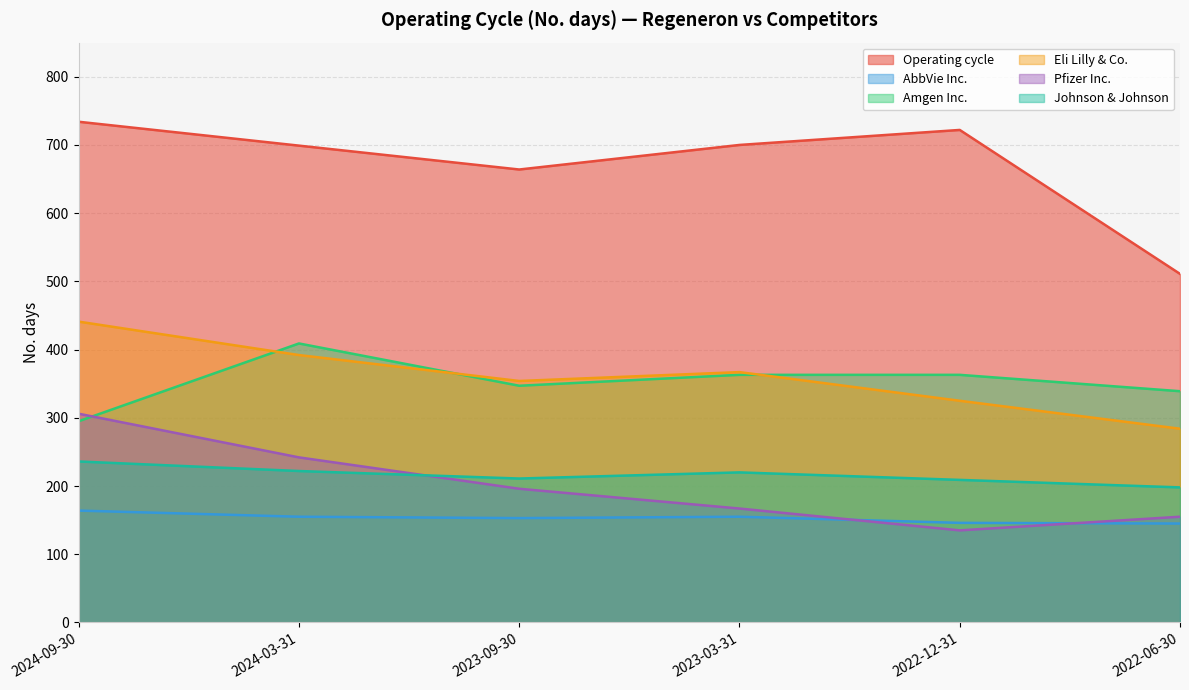

At which category does Eli Lilly & Co. reach its first local valley?

2023-09-30